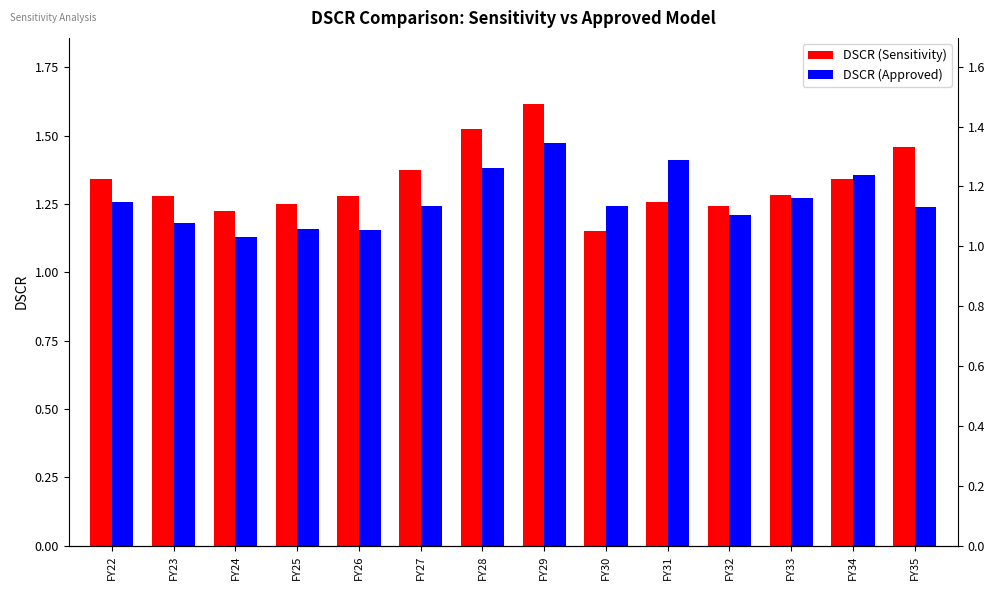

What is the value of the DSCR (Sensitivity) bar at the 3rd from the left?

1.2